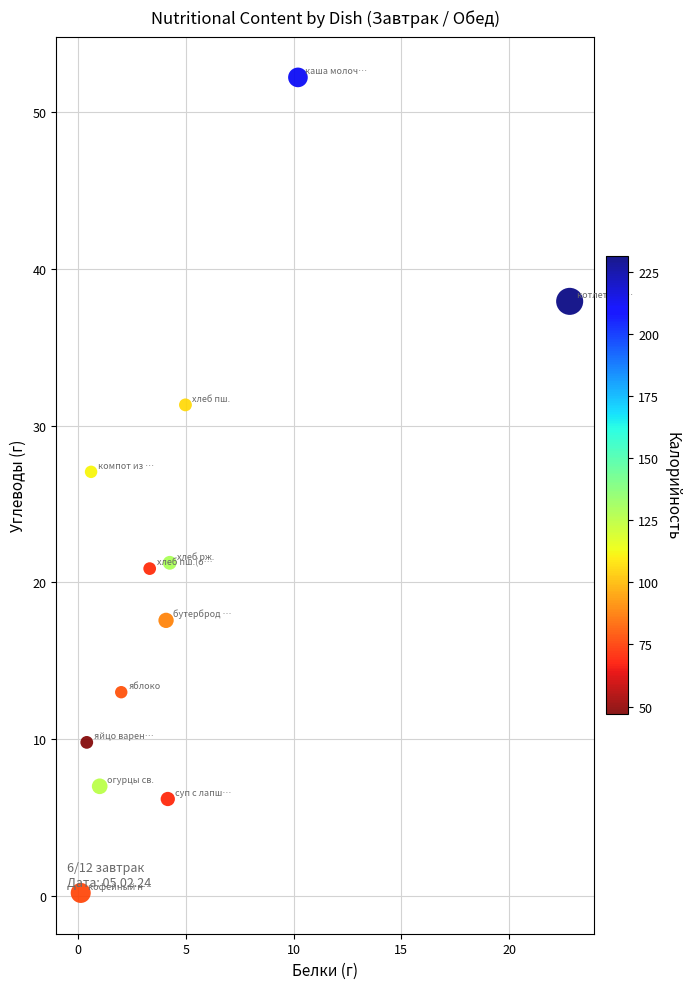

What Y value in the scatter plot is closest to 26?

27.1